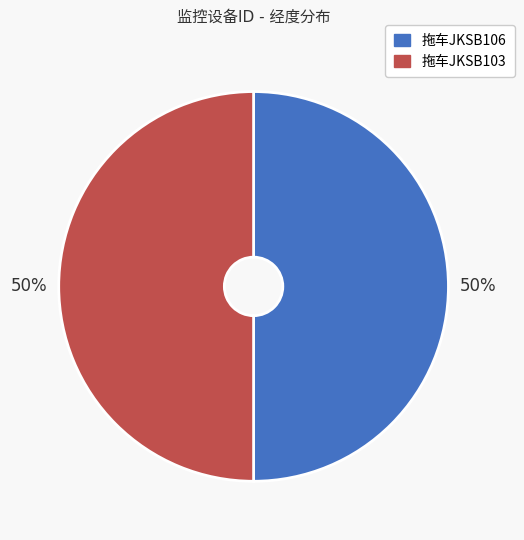

Is it true that 拖车JKSB103 is 41% of the pie?

False